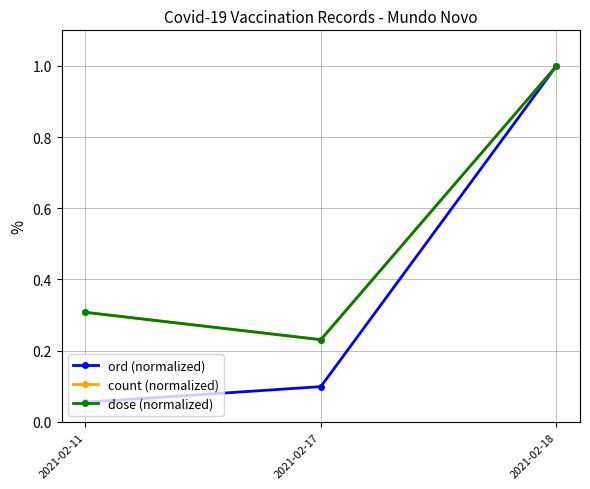

Does the chart have visible grid lines?

Yes